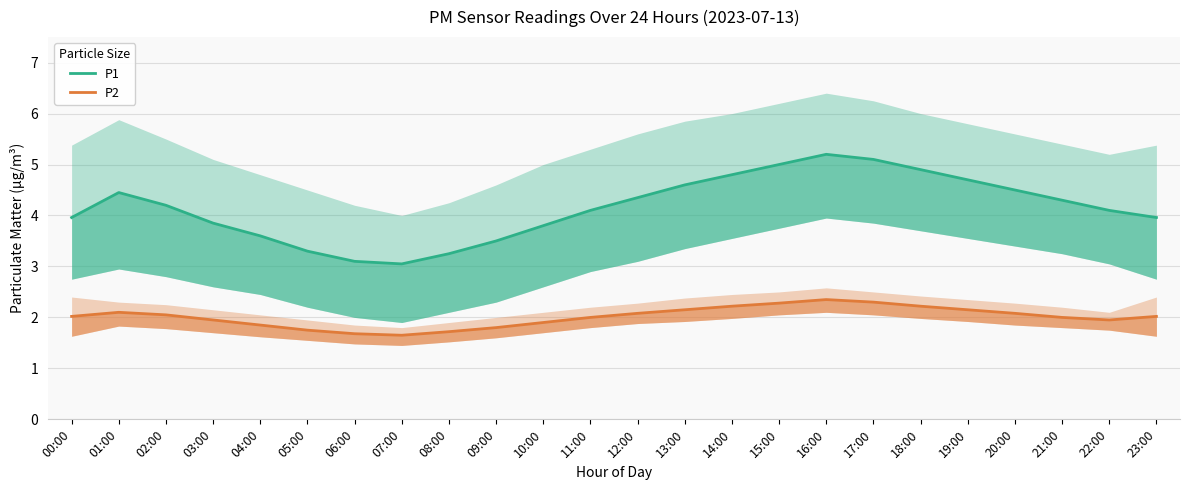

At how many categories does at least one series exceed 1?

24